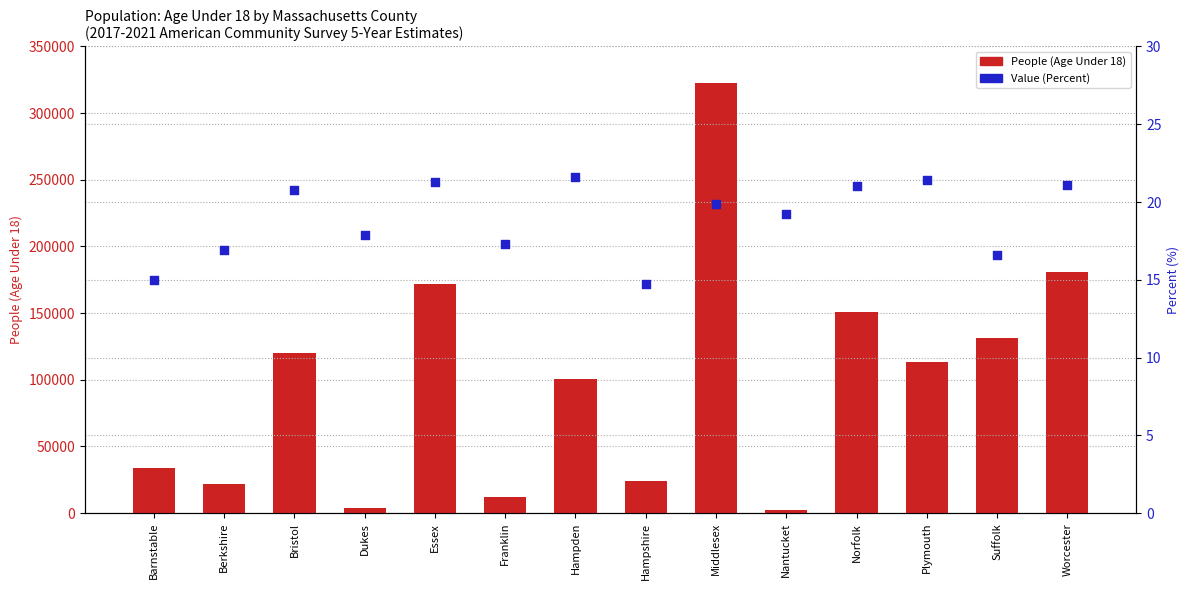

At how many categories does at least one series exceed 182602?

1